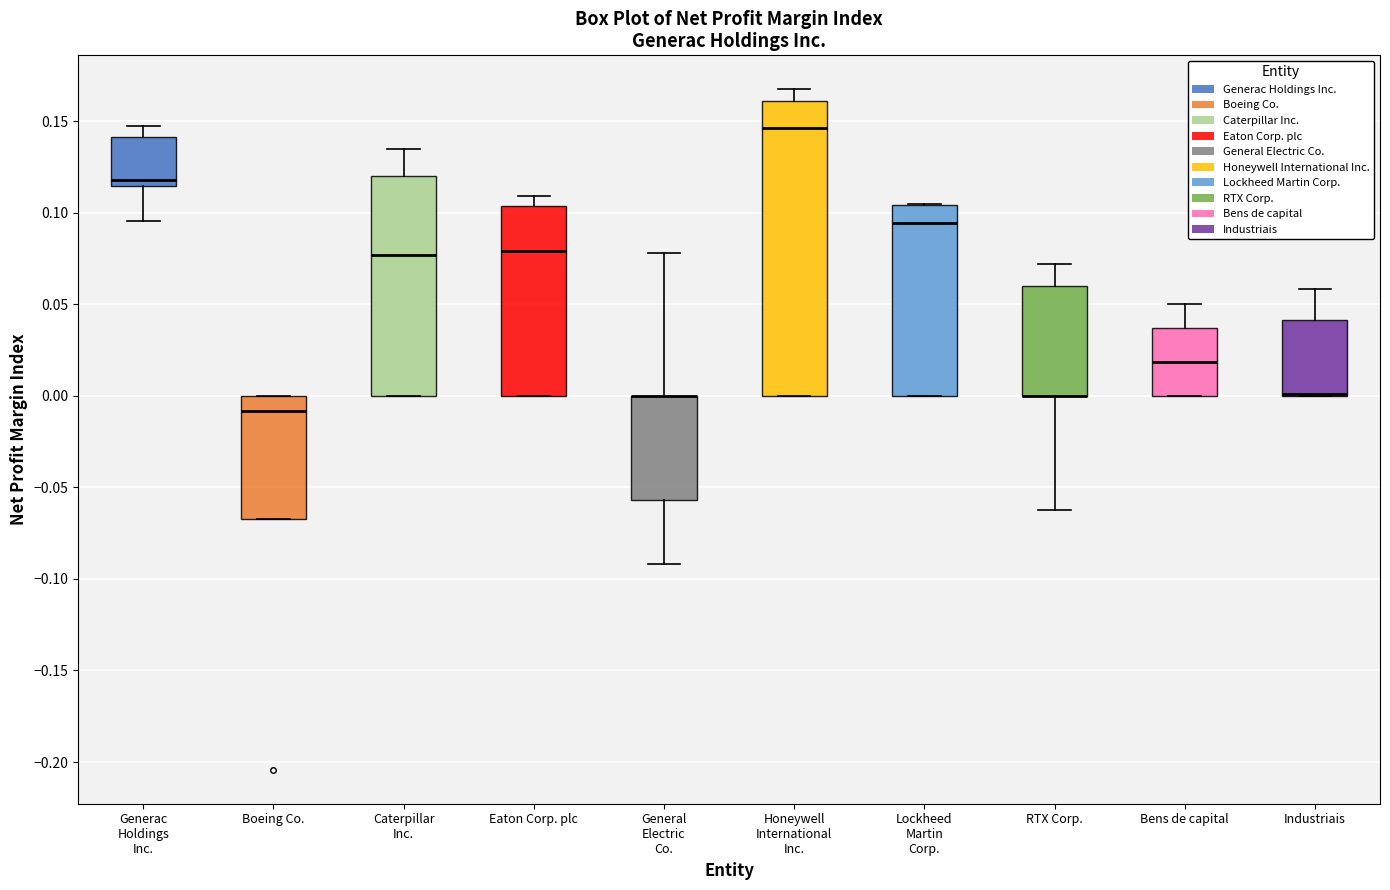

Comparing the boxes themselves (not the whiskers), which one is the tallest?

Honeywell International Inc.